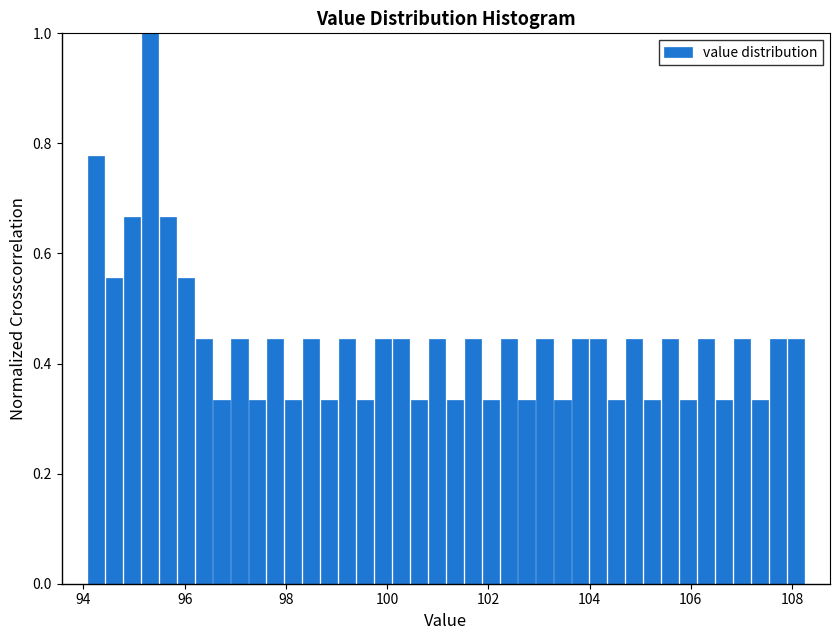

Around what value on the x-axis is the tallest bar? Give the approximate position of its centre, as read against the axis.

95.4